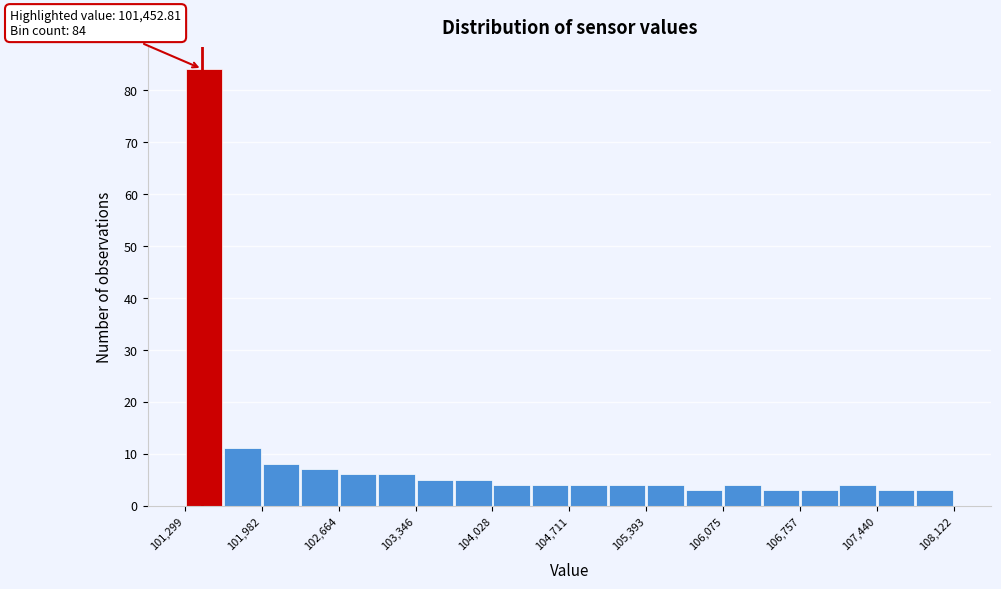

Around what value on the x-axis is the tallest bar? Give the approximate position of its centre, as read against the axis.

101500